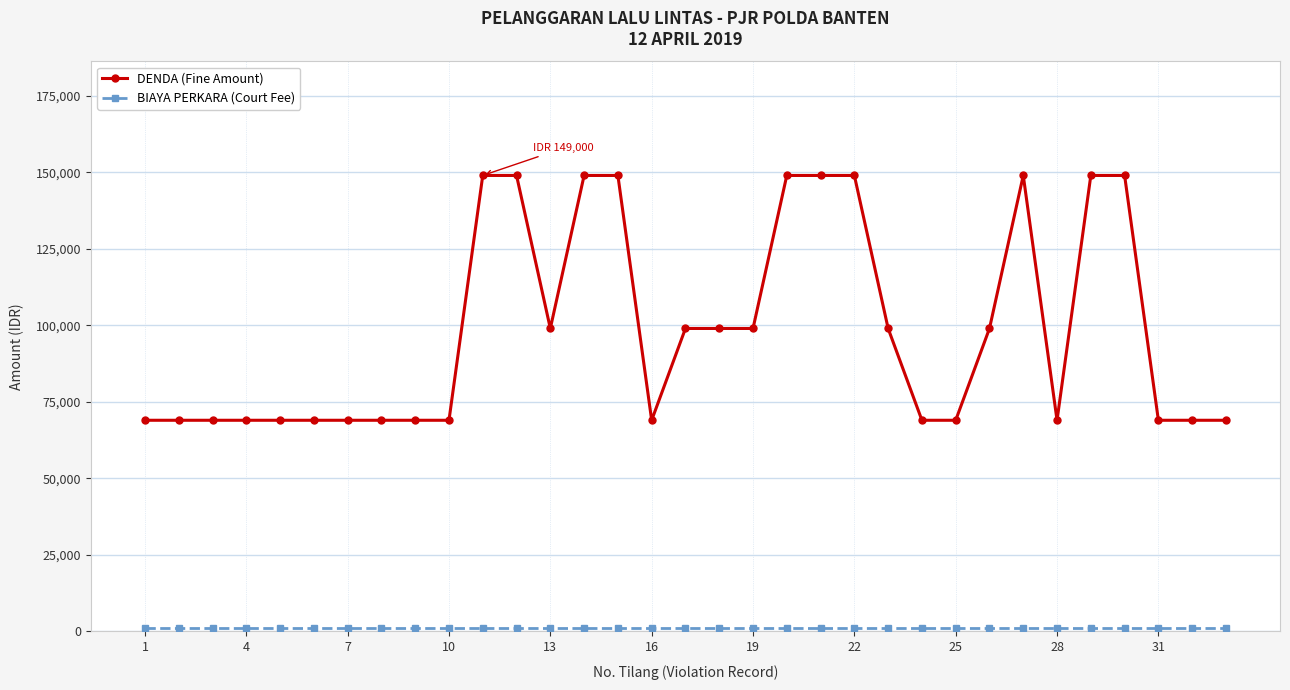

Which series has the largest total across all categories?

DENDA (Fine Amount)